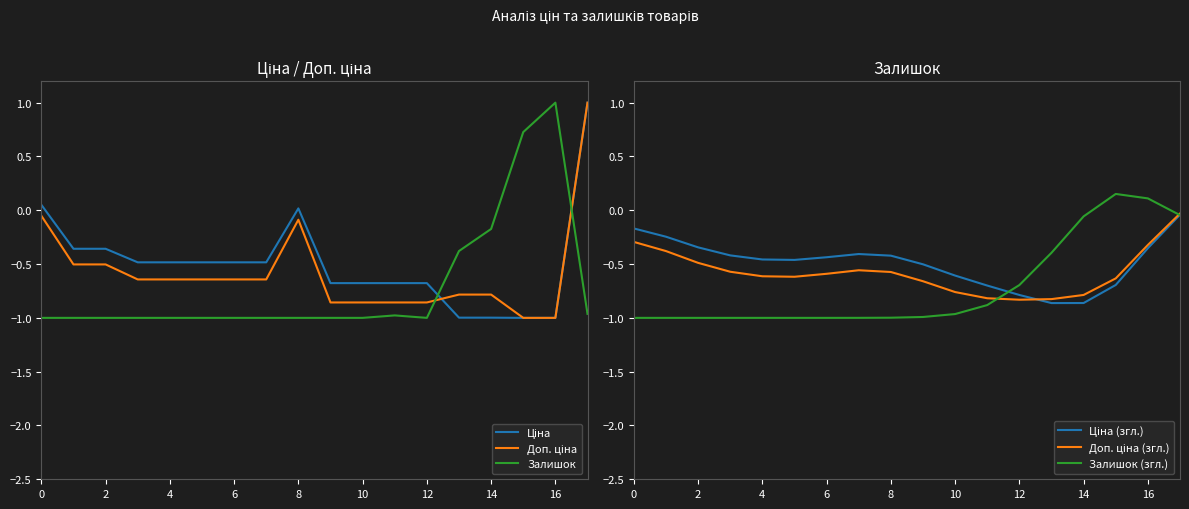

What is the lowest value of the Ціна series?

-1.0